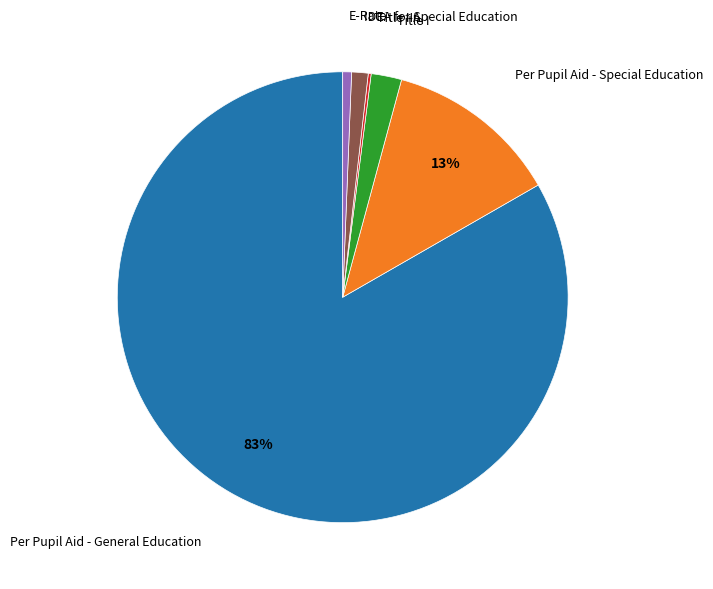

The E-Rate slice represents 1% of the pie. True or false?

True